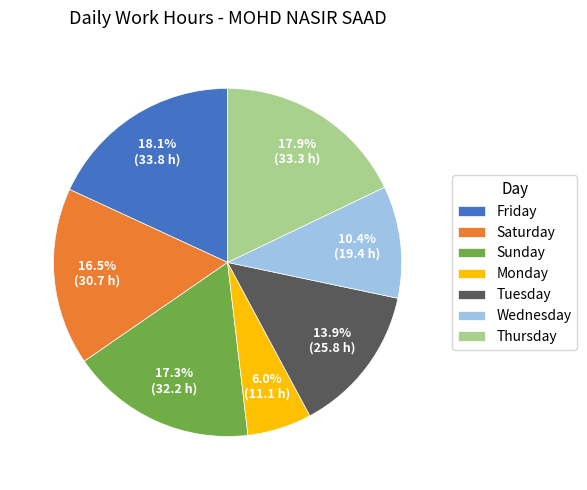

Does Tuesday account for over 50% of the chart?

No